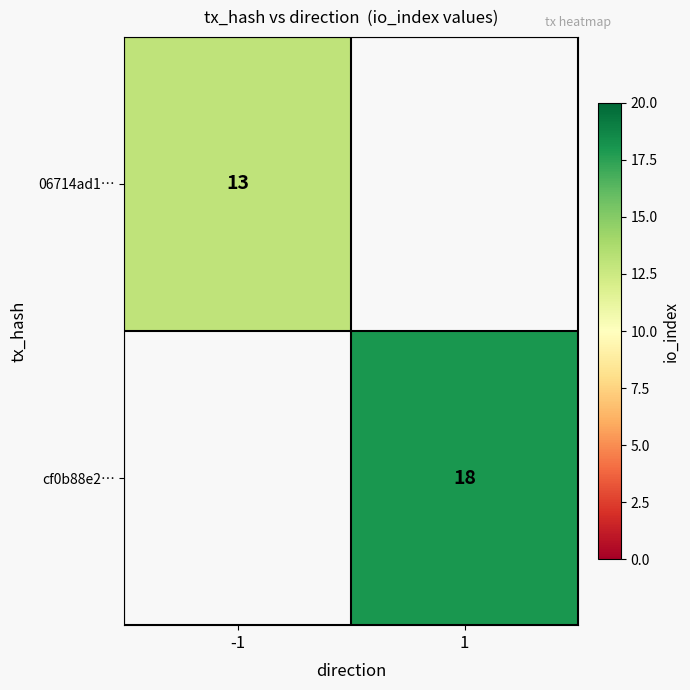

The value of cf0b88e2… at 1 is 5. True or false?

False